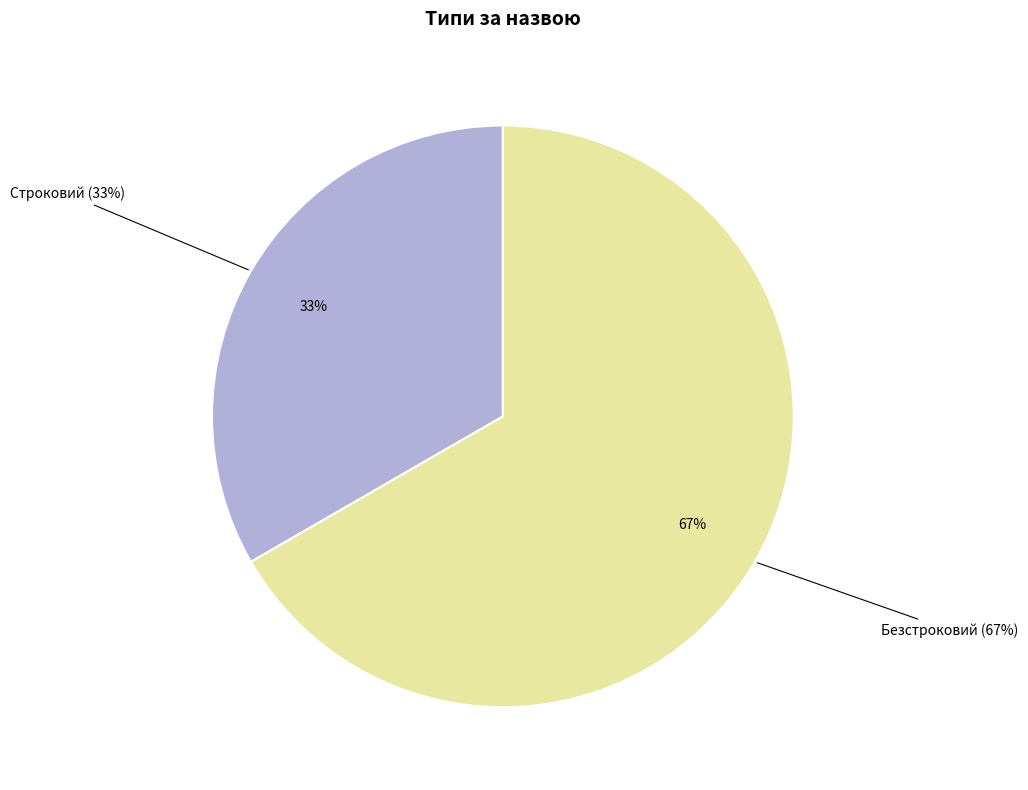

Count the number of slices in the pie.

2